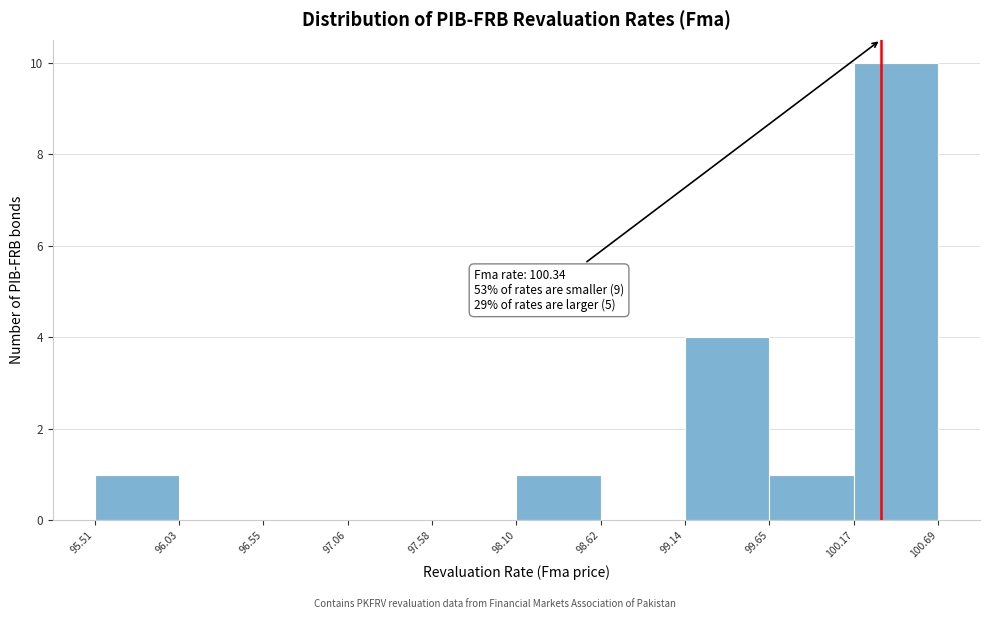

Over which range of the x-axis is the bar tallest?

100.17 to 100.69